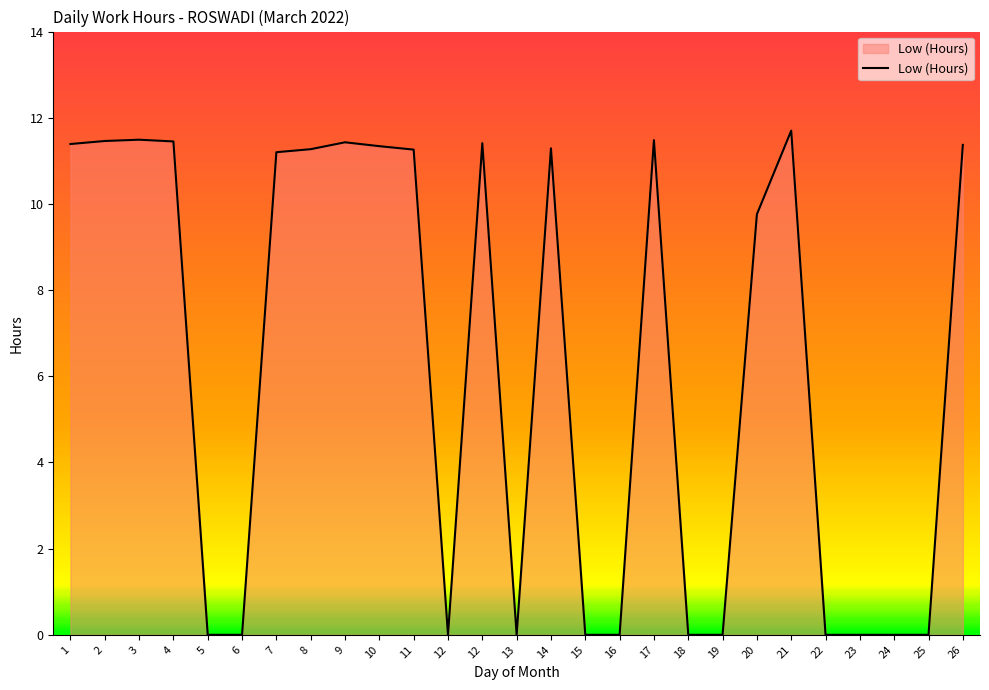

At which category does the data reach its first local peak?

3